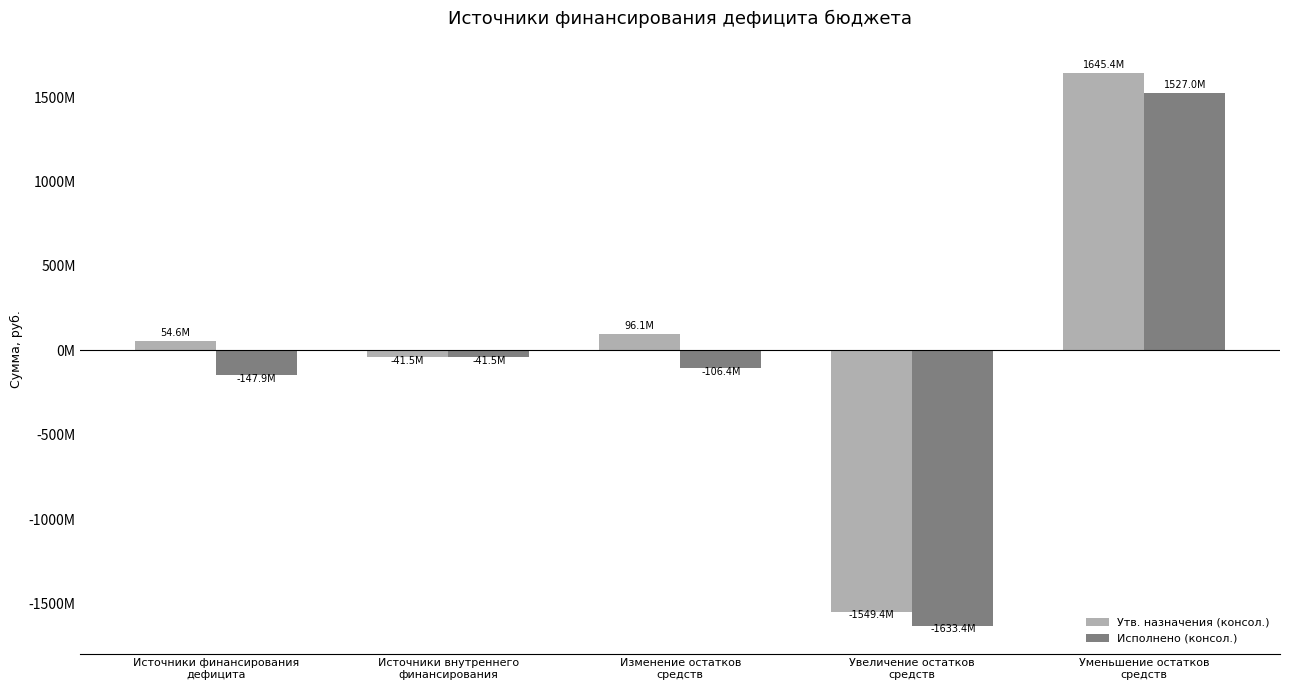

Reading left to right, transcribe all the data shown in this chart.

Утв. назначения (консол.): Источники финансирования
дефицита=54585437.0	Источники внутреннего
финансирования=-41468000.0	Изменение остатков
средств=96053437.0	Увеличение остатков
средств=-1549394631.5	Уменьшение остатков
средств=1645448068.5
Исполнено (консол.): Источники финансирования
дефицита=-147912000.3	Источники внутреннего
финансирования=-41468000.0	Изменение остатков
средств=-106444000.3	Увеличение остатков
средств=-1633414672.0	Уменьшение остатков
средств=1526970671.8